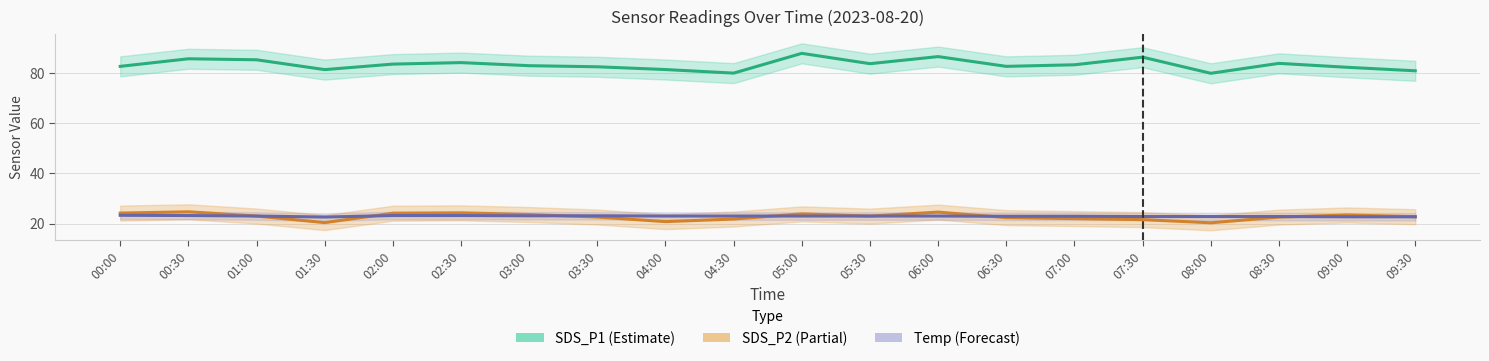

In Temp (Forecast), how many points are lower than both neighbors (excluding endpoints)?

1